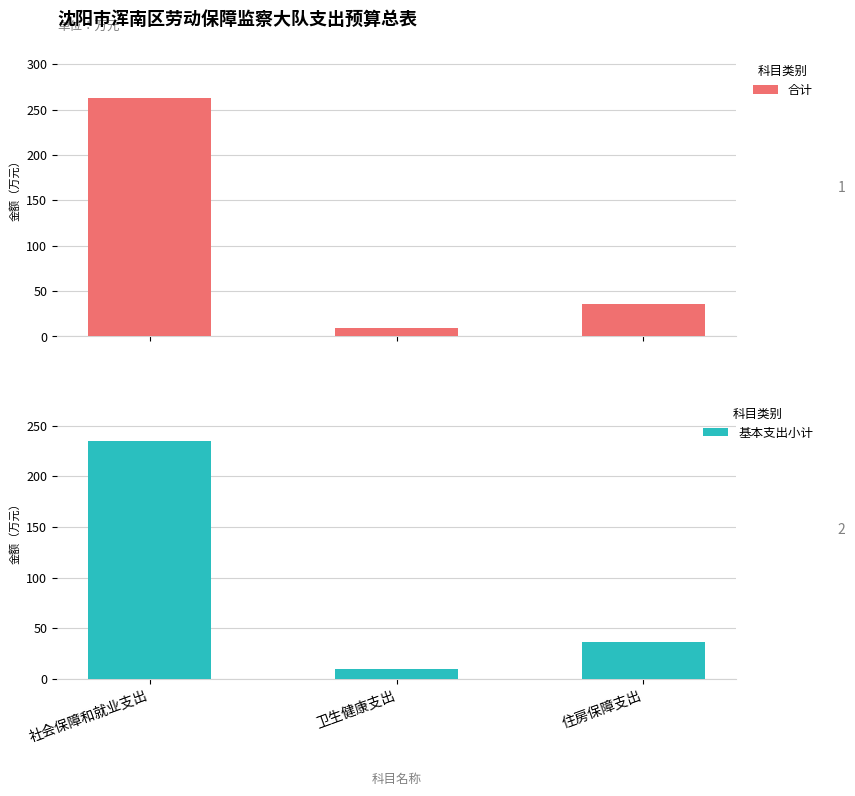

What is the maximum value for 合计?

262.4